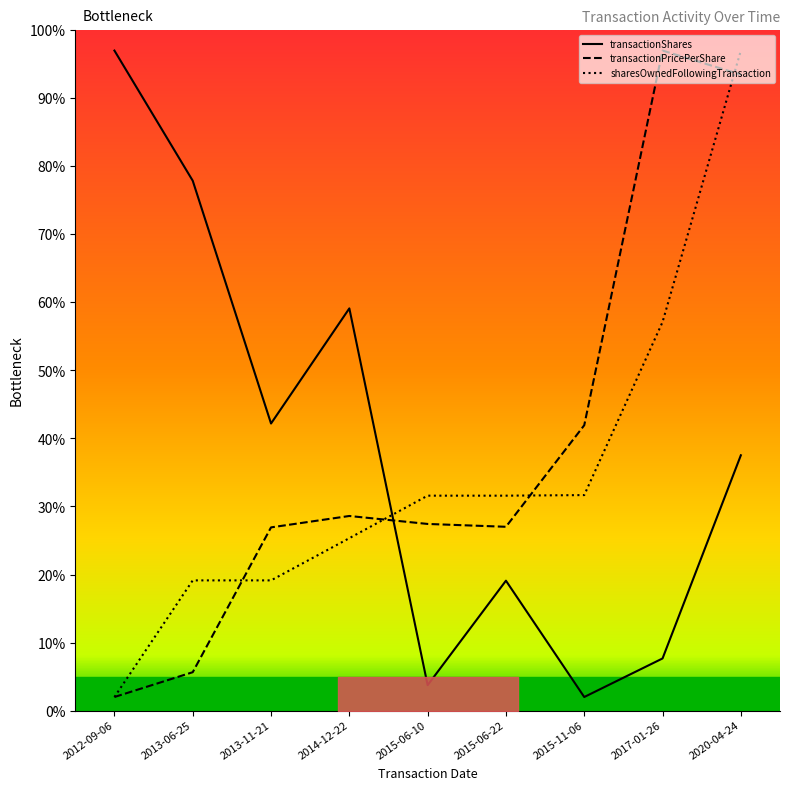

What is the label of the 5th point from the left?

2015-06-10